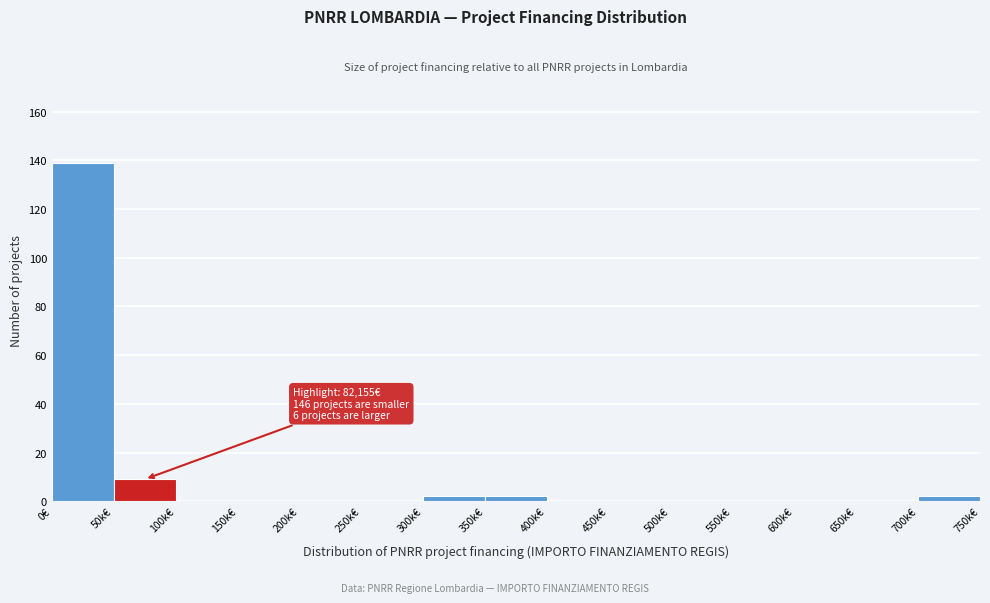

Reading right to left, transcribe all the data shown in this chart.

700k€=2	650k€=0	600k€=0	550k€=0	500k€=0	450k€=0	400k€=0	350k€=2	300k€=2	250k€=0	200k€=0	150k€=0	100k€=0	50k€=9	0€=139